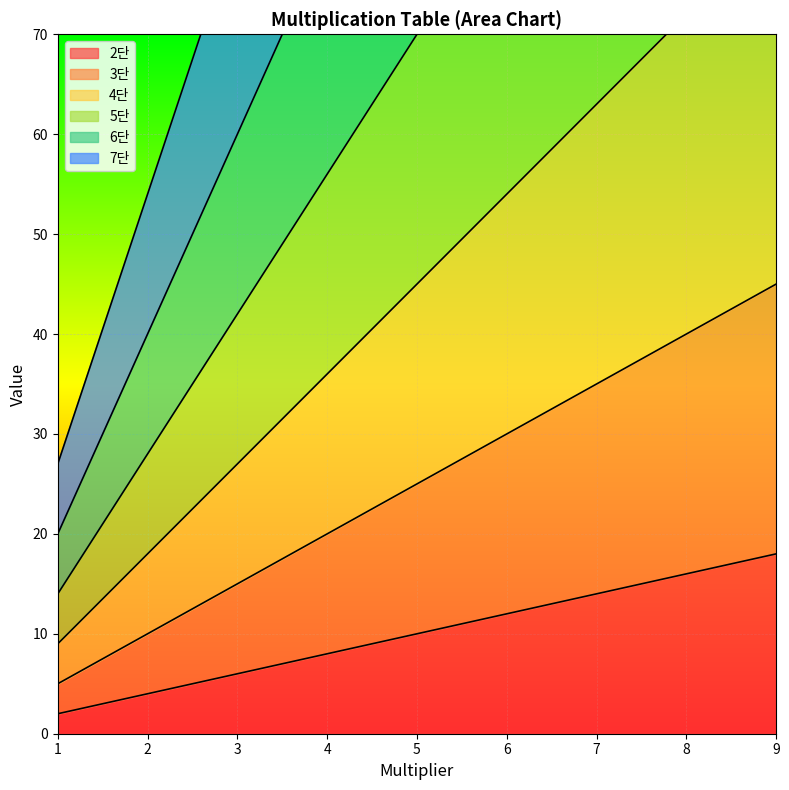

What is the value of the 2단 point at the 4th from the left?

8